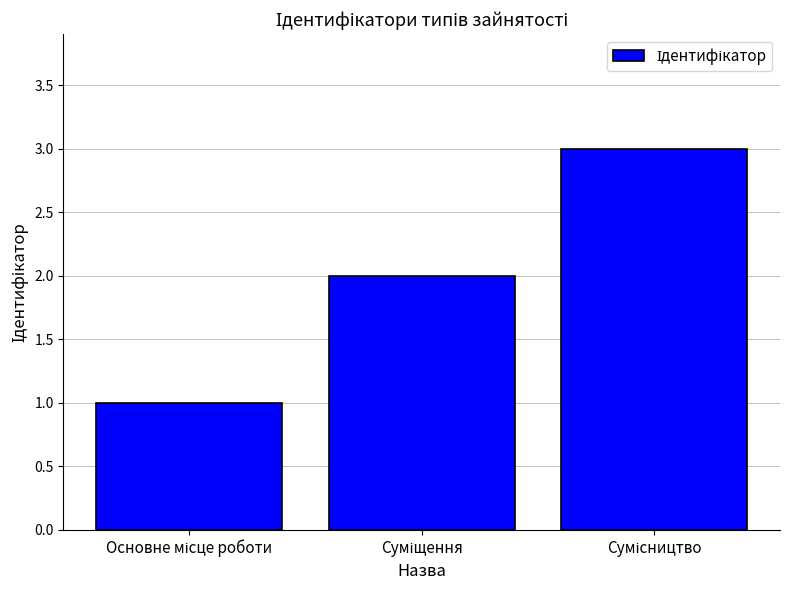

What is the sum of all values?

6